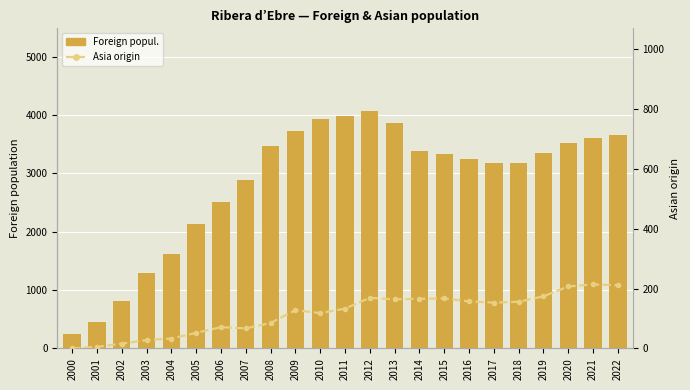

How many values in the Foreign popul. series are below 3325?

11